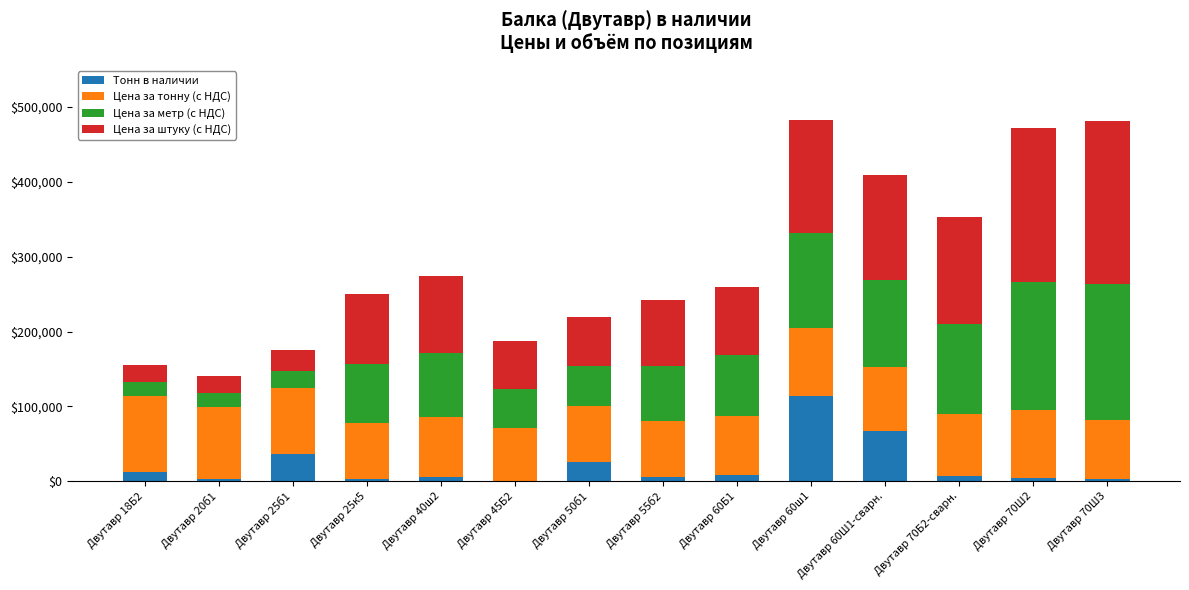

What is the total value across all series at Двутавр 50б1?

219850.0